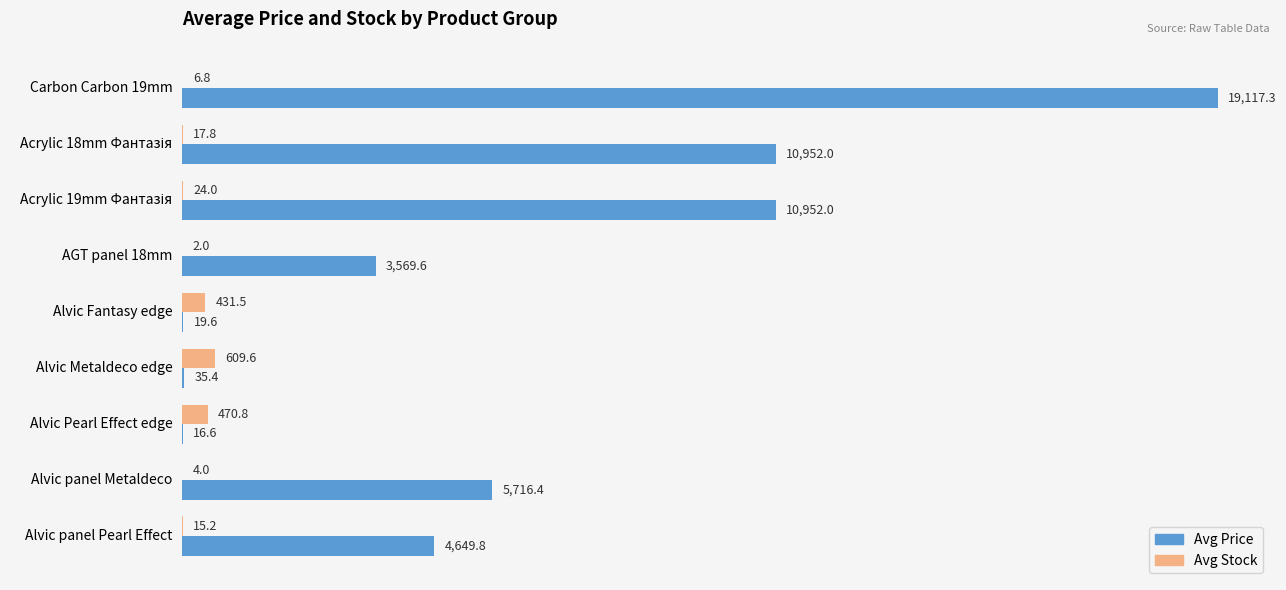

Is it true that Avg Price equals 1912.6 at AGT panel 18mm?

False